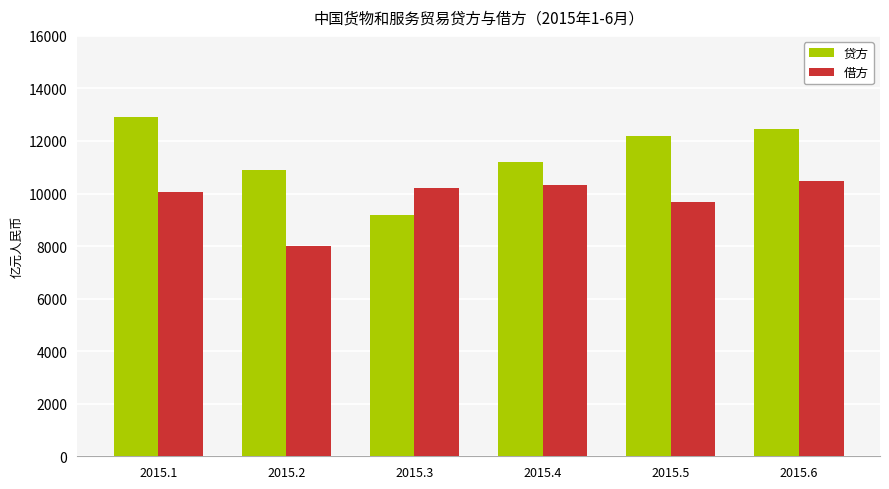

How many bars are there in each group?

2